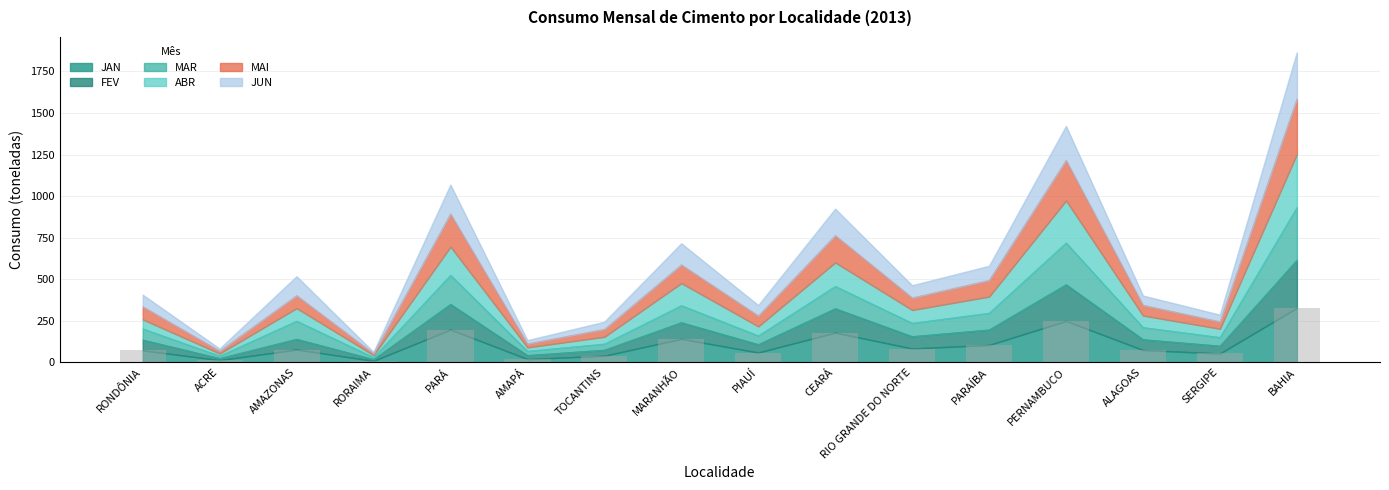

At which category does the chart reach its minimum across all series?

RORAIMA